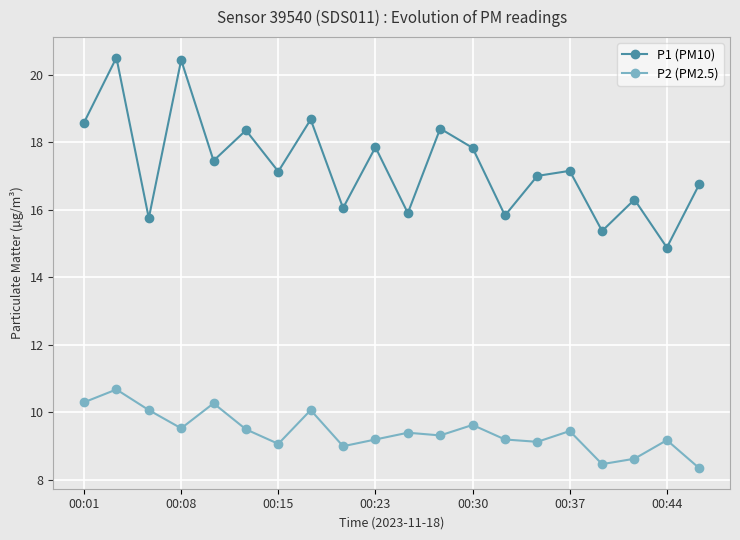

What is the greatest value displayed?

20.5